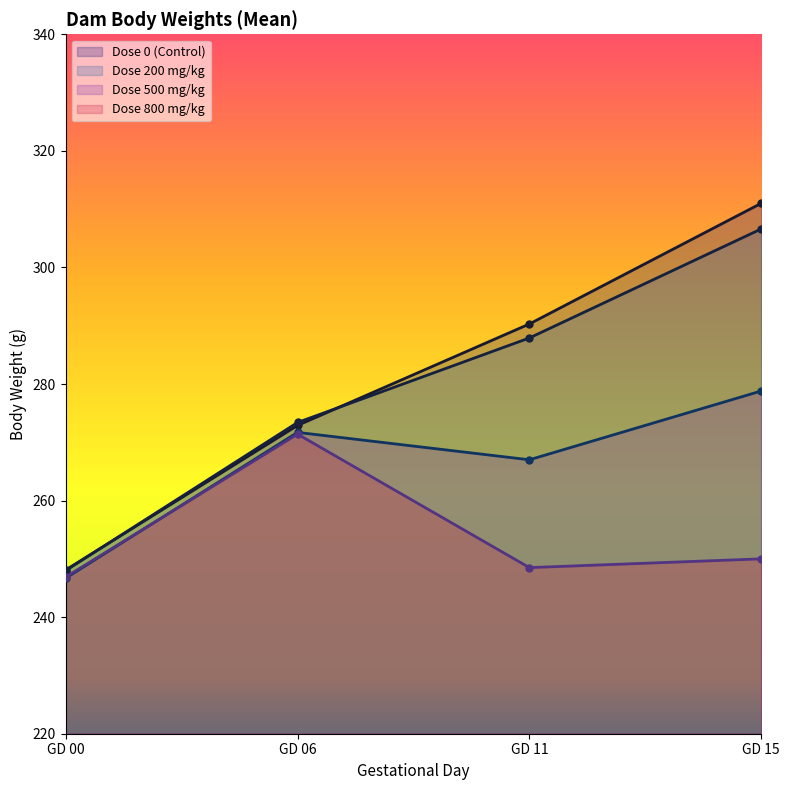

Which series changed the most between GD 06 and GD 15?

Dose 0 (Control)